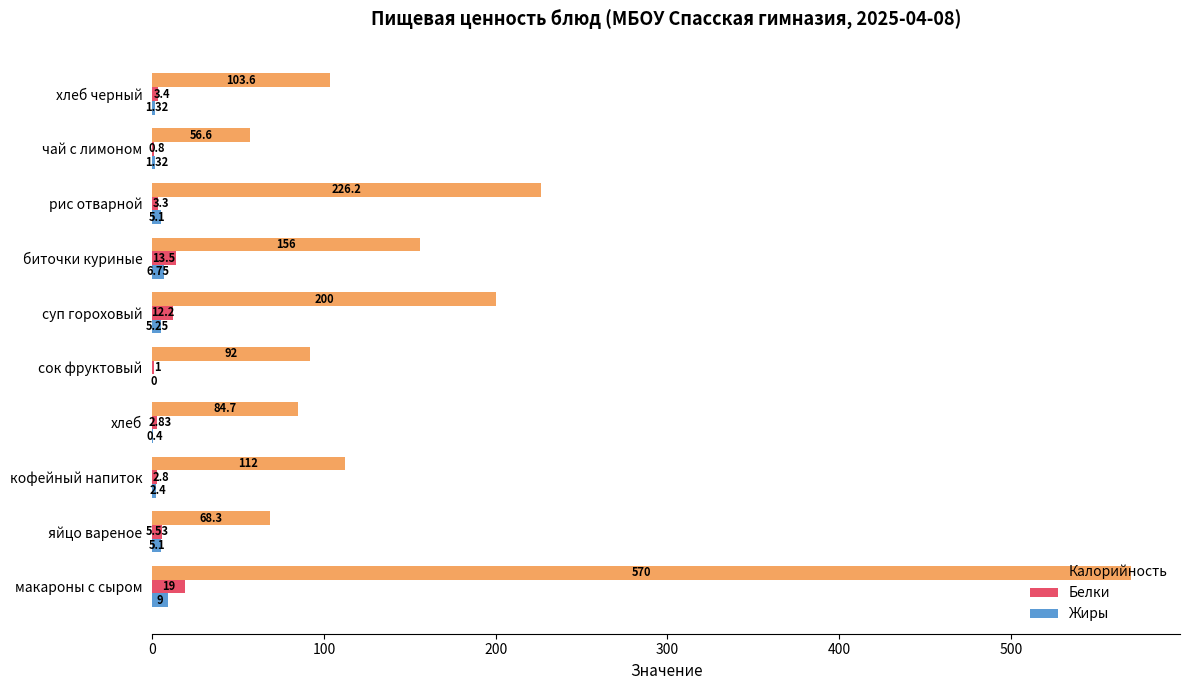

What is the sum of all Калорийность values?

1669.4